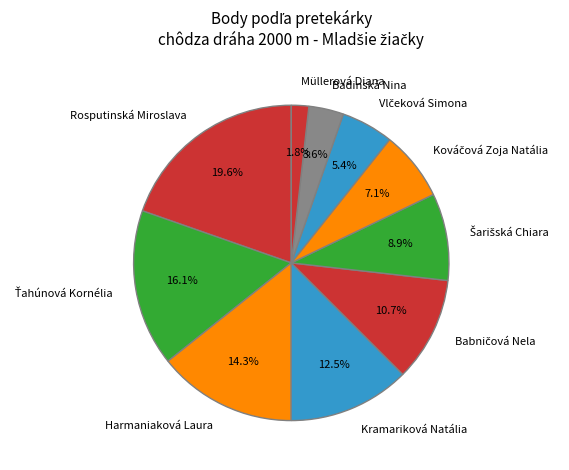

Does any single category account for the majority?

No